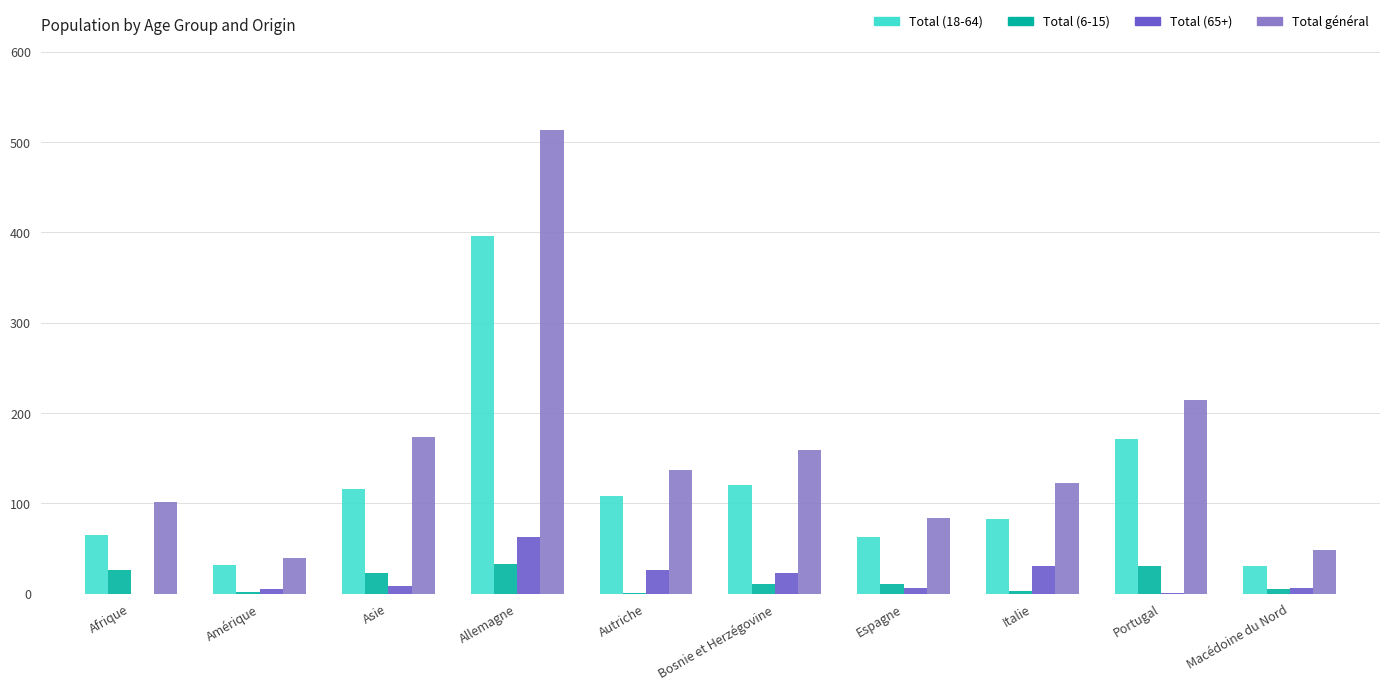

Read the Total (6-15) value at Asie.

23